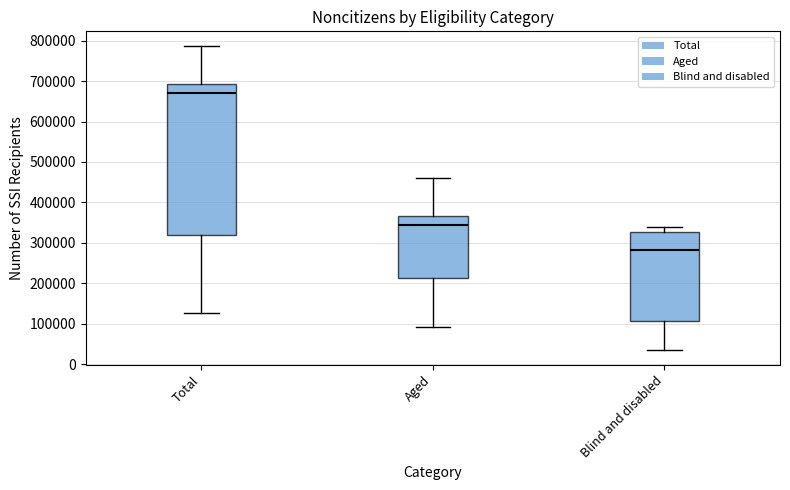

Where does the lower whisker of the box for Total end on the y-axis? The values are not printed on the chart, so give them approximately, as read against the axis.

130000